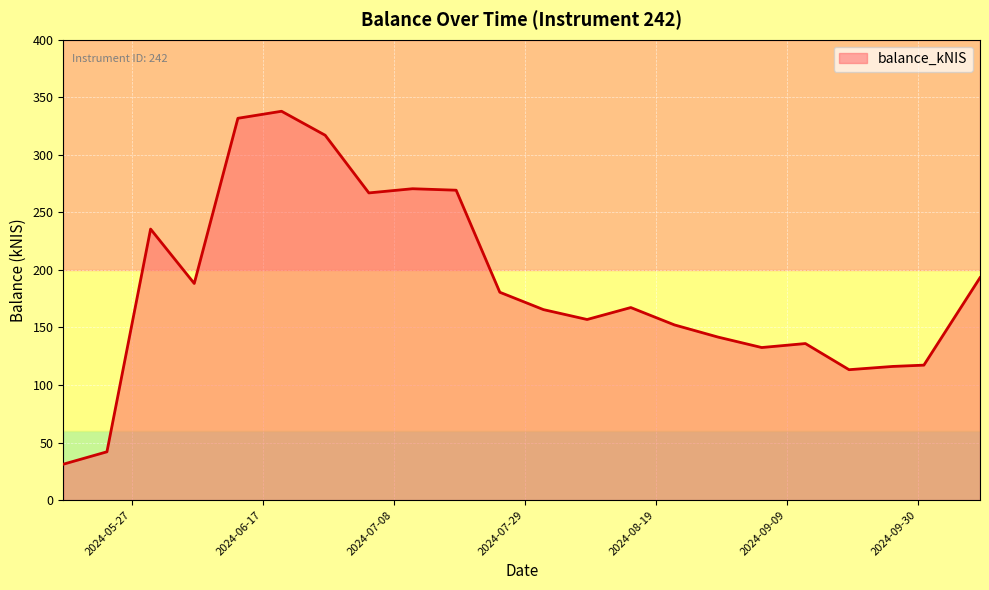

What is the maximum value shown in the chart?

337.8